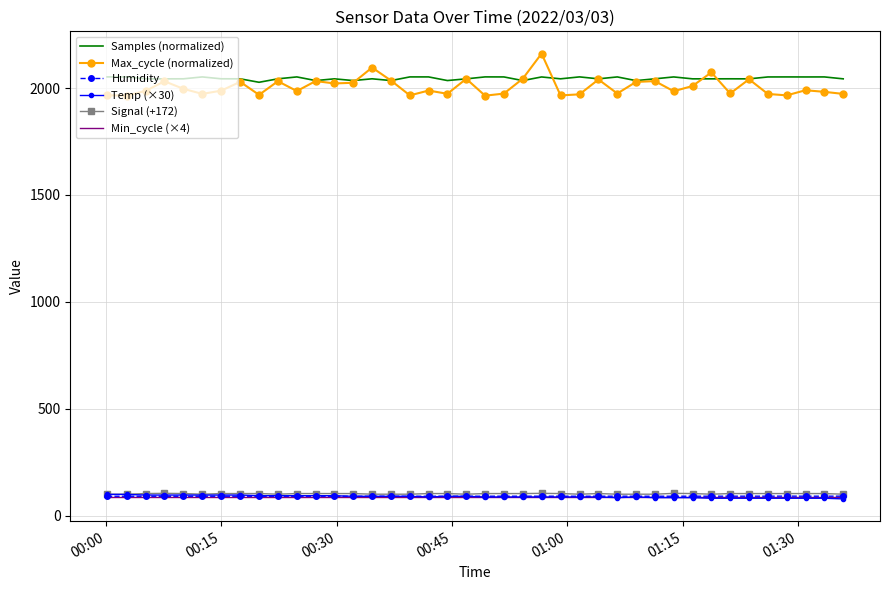

What is the difference between the maximum and minimum values in the Temp (×30) series?

21.0